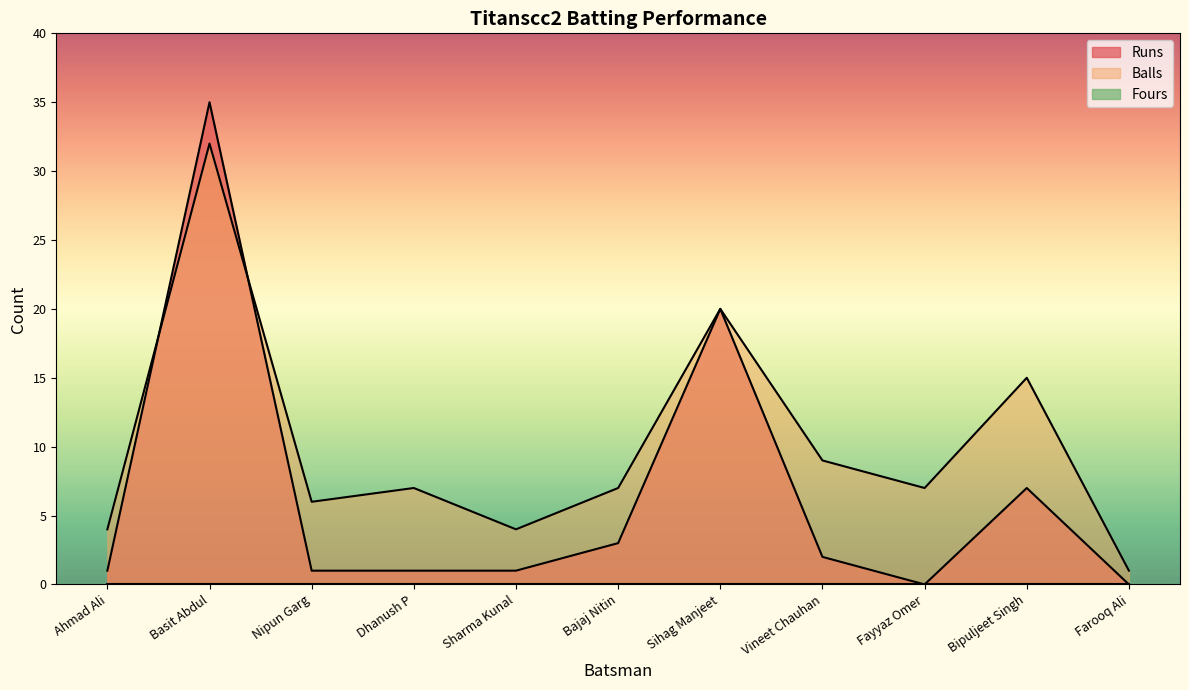

The value of Runs at Bajaj Nitin is 5. True or false?

False